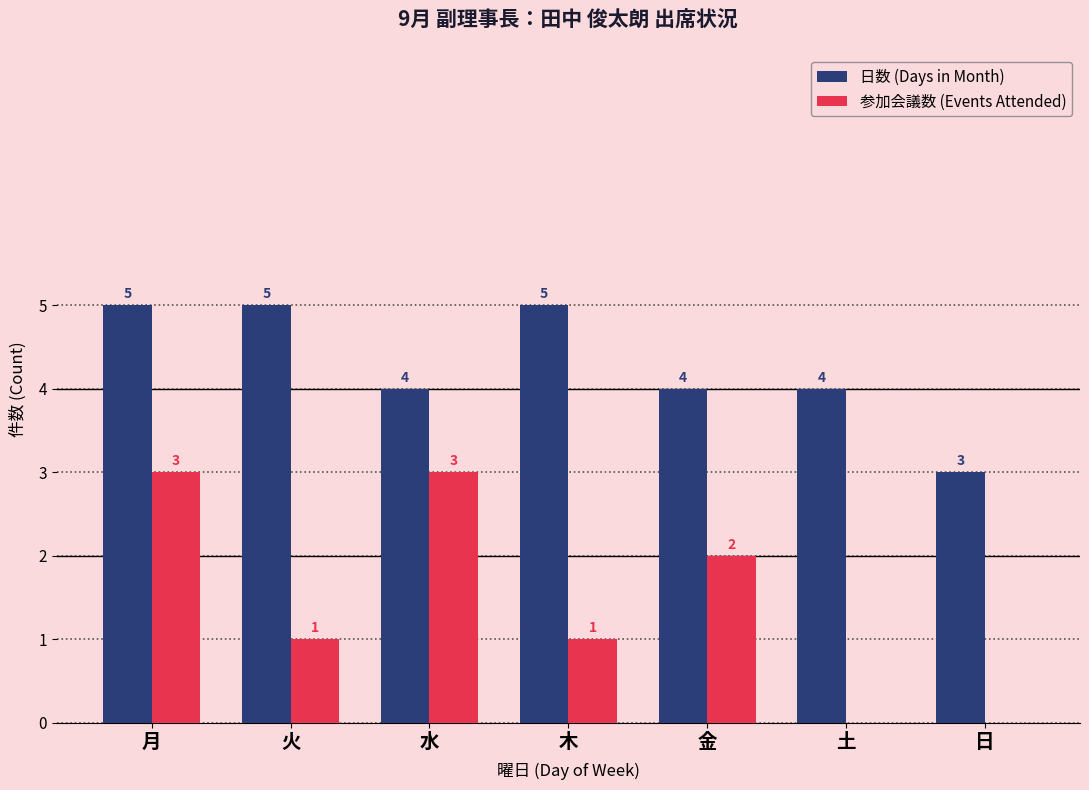

What is the sum of all 日数 (Days in Month) values?

30